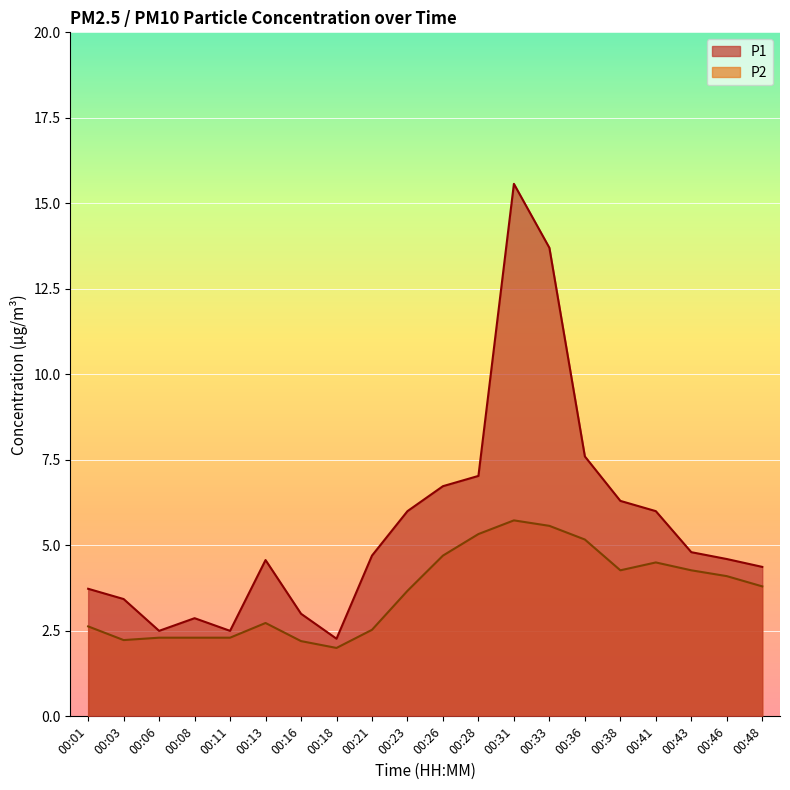

How many interior local valleys does the P1 series have?

3